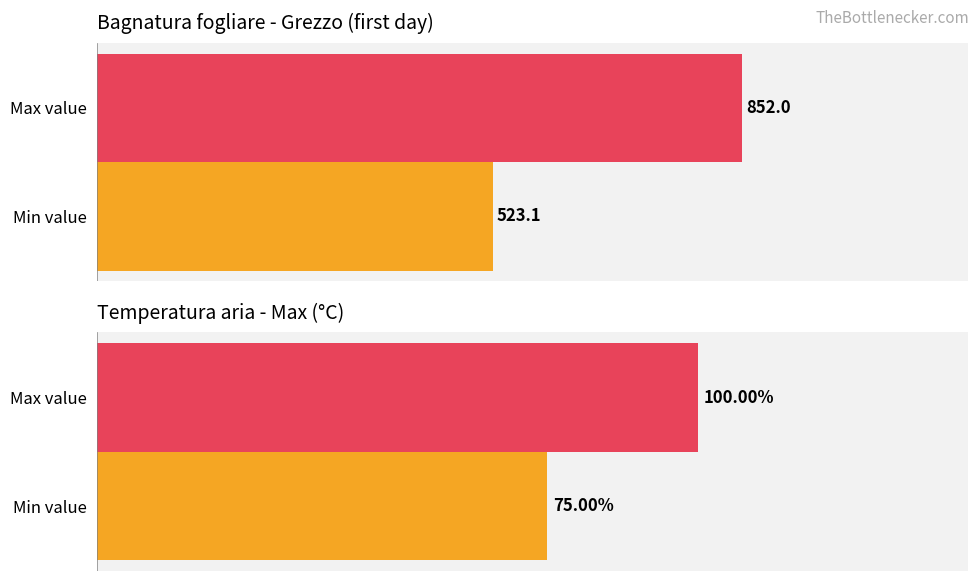

What is the approximate value of Bagnatura fogliare - Grezzo at Min value?

523.1